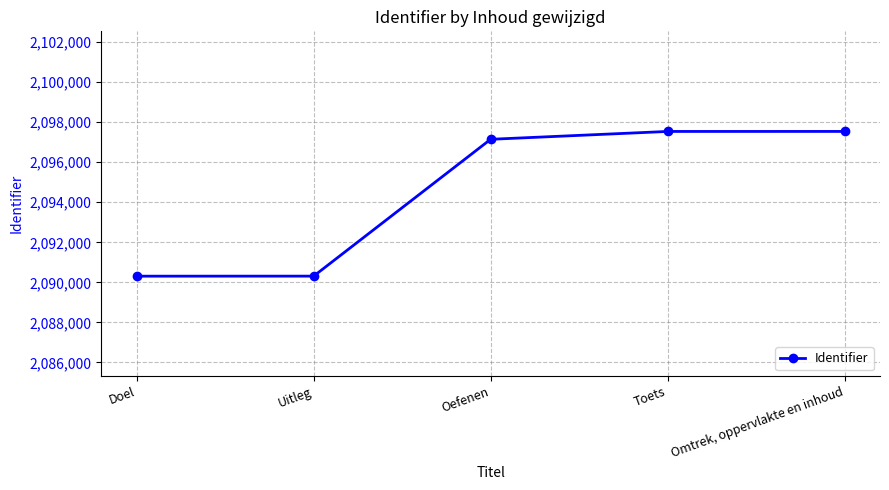

True or false: the data shows 2090312 at Uitleg.

True